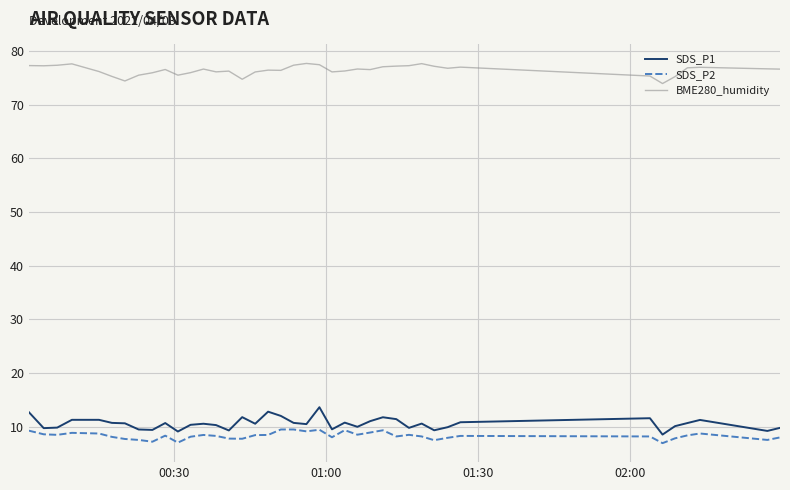

In SDS_P1, how many points are lower than both neighbors (excluding endpoints)?

12